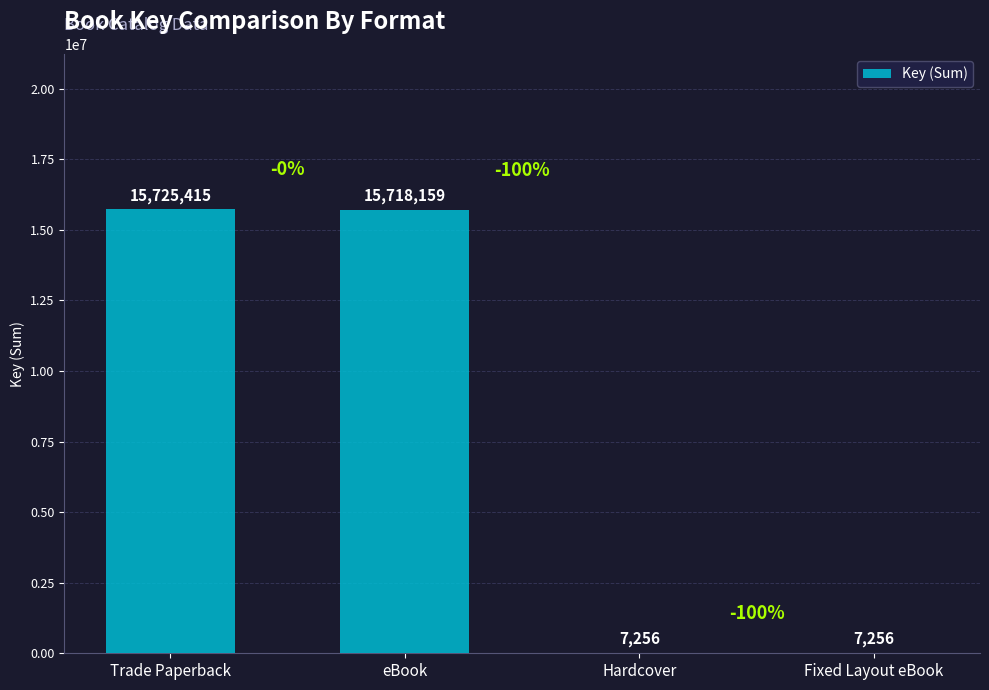

Reading left to right, list all the values displayed in this chart.

15725415	15718159	7256	7256